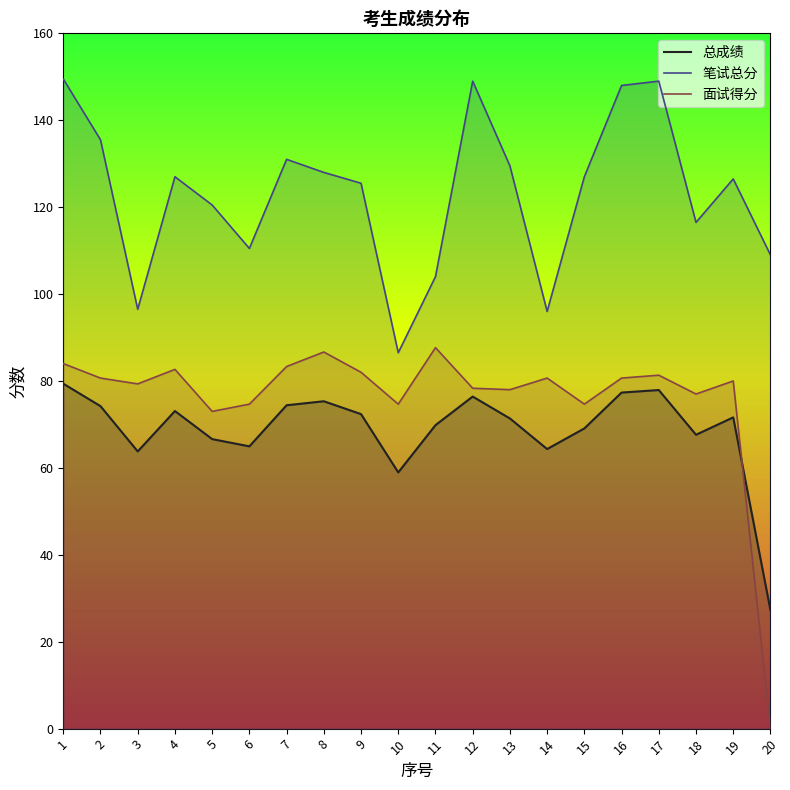

How many data points in 面试得分 are above 80?

10